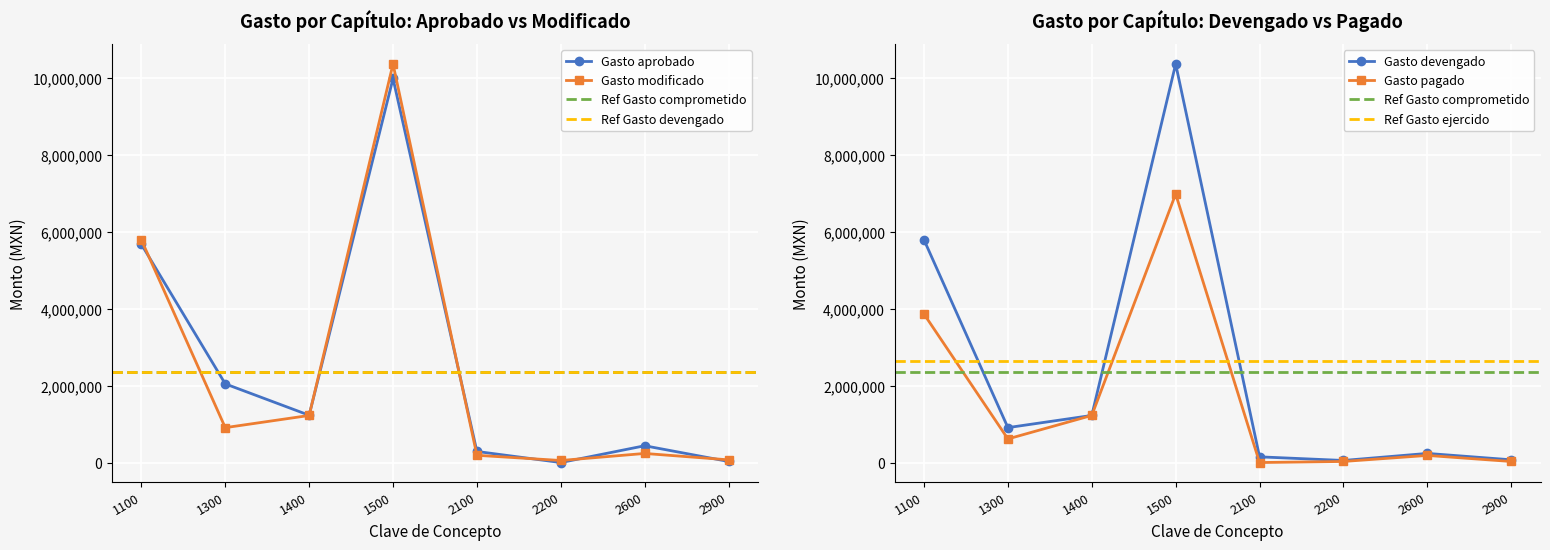

How many interior local valleys does the Gasto aprobado series have?

2